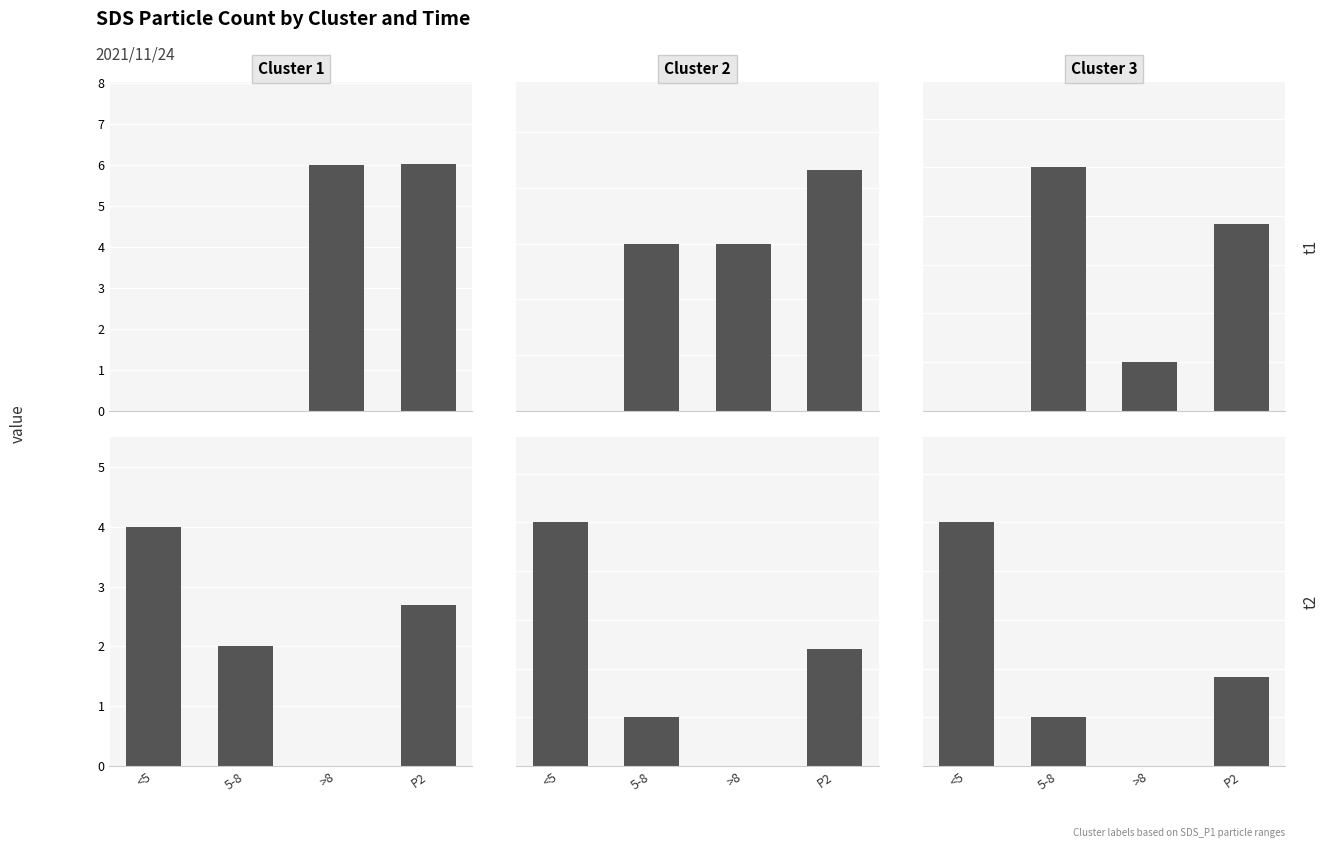

Rank the categories by Cluster 3 t1 value from lowest to highest.

<5, >8, P2, 5-8